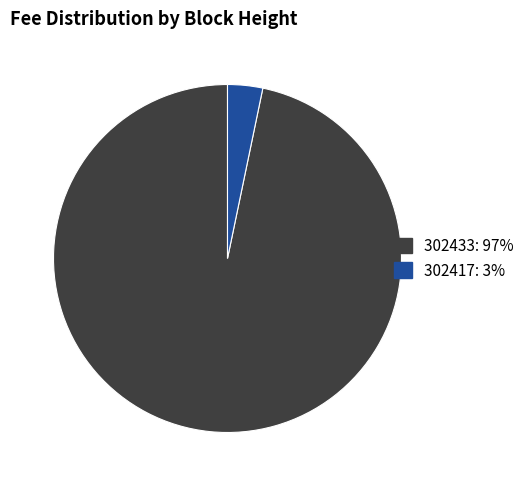

Is the sum of 302417 and 302433 greater than half?

Yes